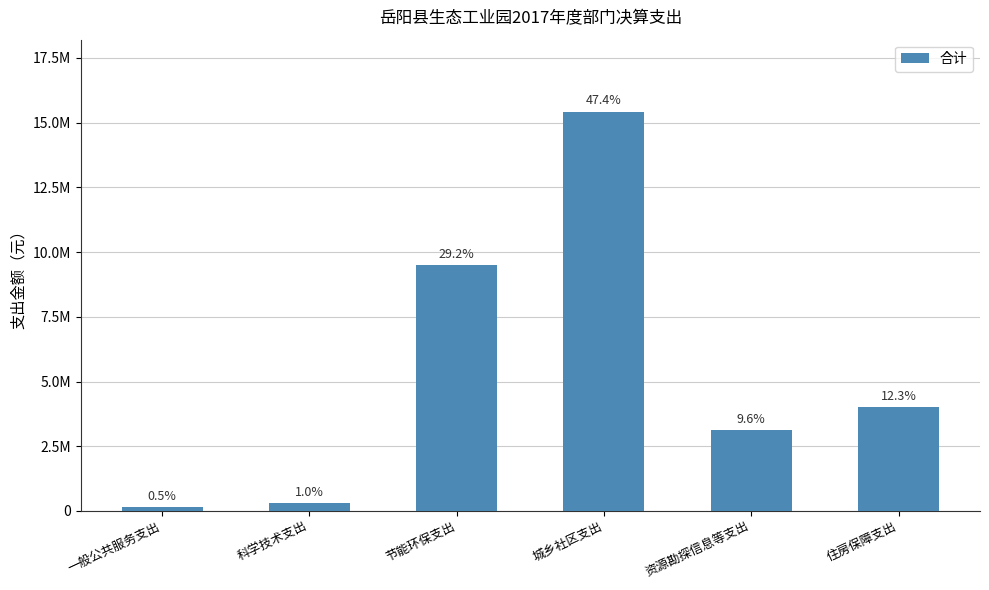

Are the bars grouped side by side (vs. stacked)?

No